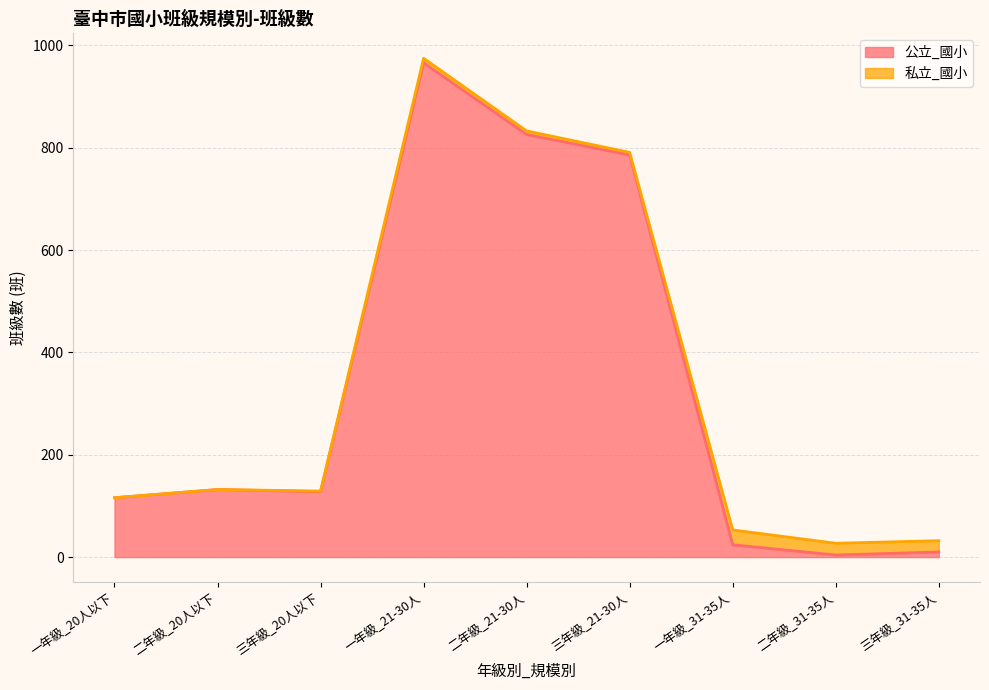

Reading left to right, what are all the values shown in this chart?

一年級_20人以下=116	二年級_20人以下=132	三年級_20人以下=128	一年級_21-30人=966	二年級_21-30人=826	三年級_21-30人=786	一年級_31-35人=24	二年級_31-35人=4	三年級_31-35人=10